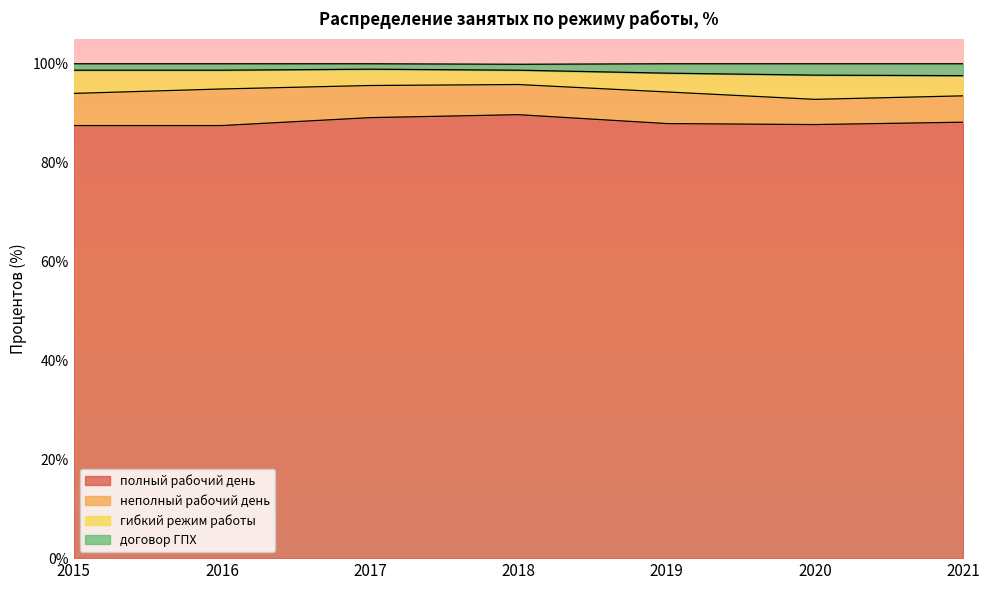

What is the value of the полный рабочий день point at the 5th from the left?

87.9